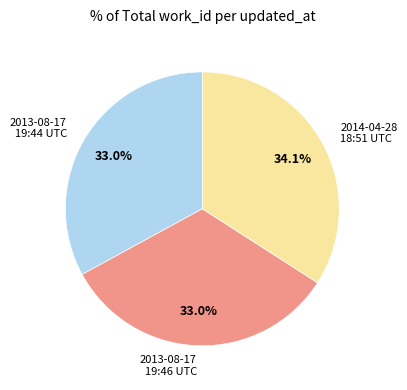

Which category has the biggest portion of the pie?

2014-04-28 18:51 UTC